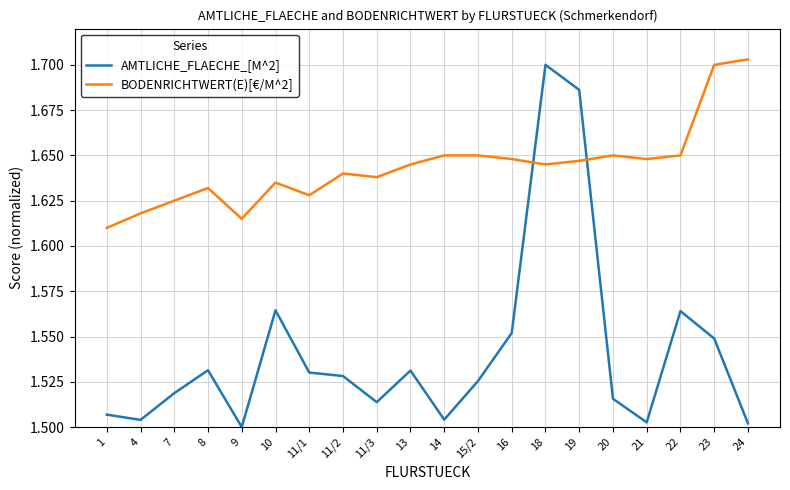

What position from the right is 13?

11